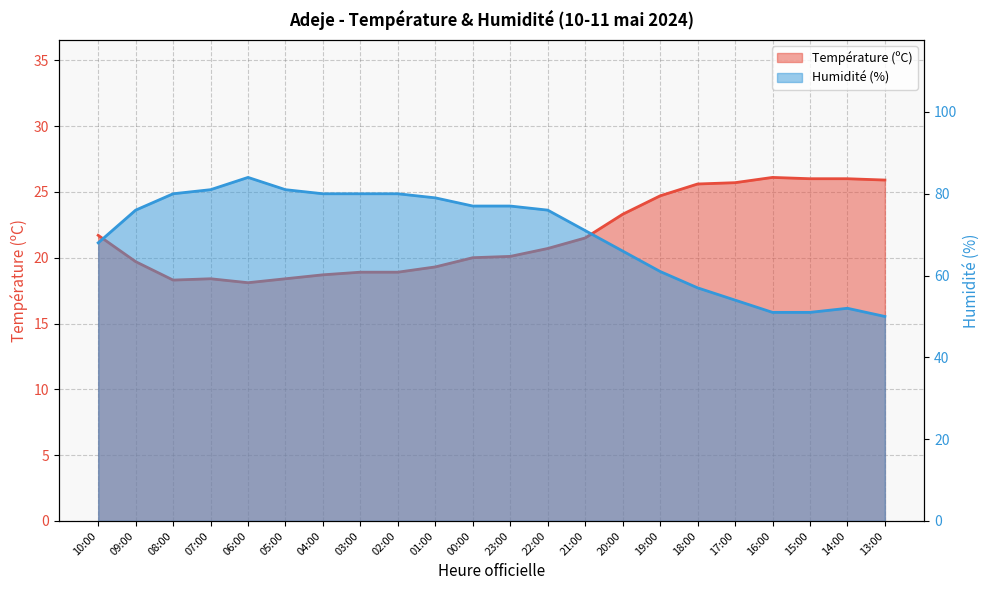

True or false: Température (ºC) has more than 1 points higher than both neighbors.

True